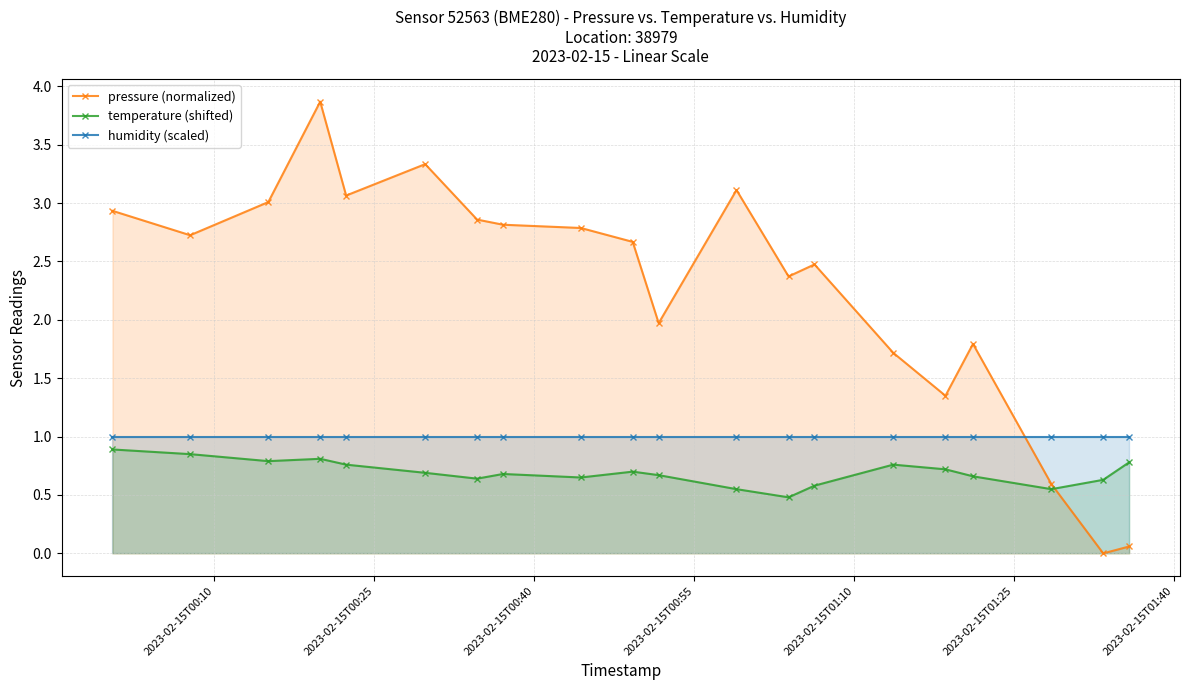

True or false: pressure (normalized) and temperature (shifted) cross at least once.

True